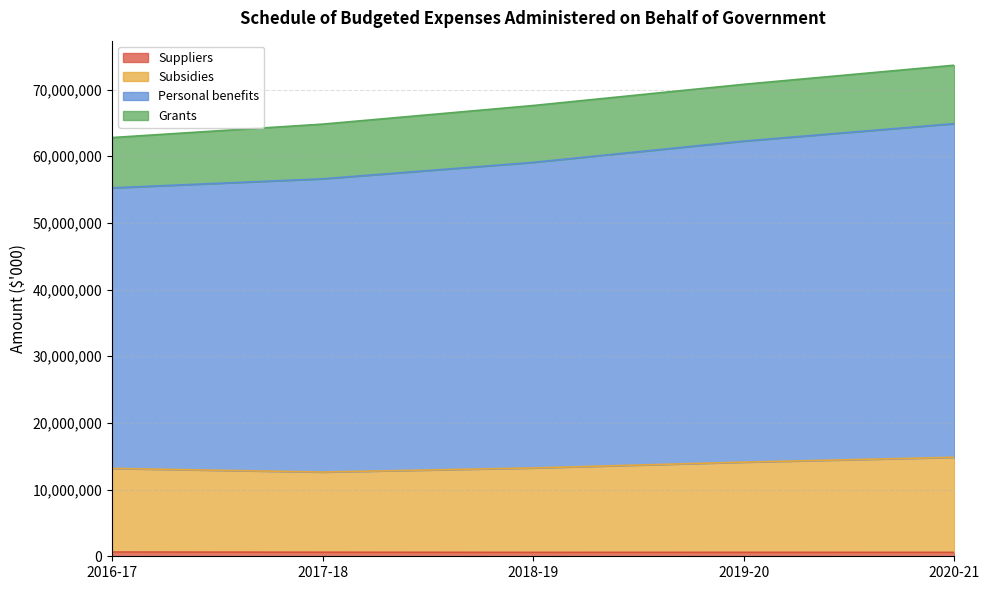

What is the average value of the Subsidies series?

13602904